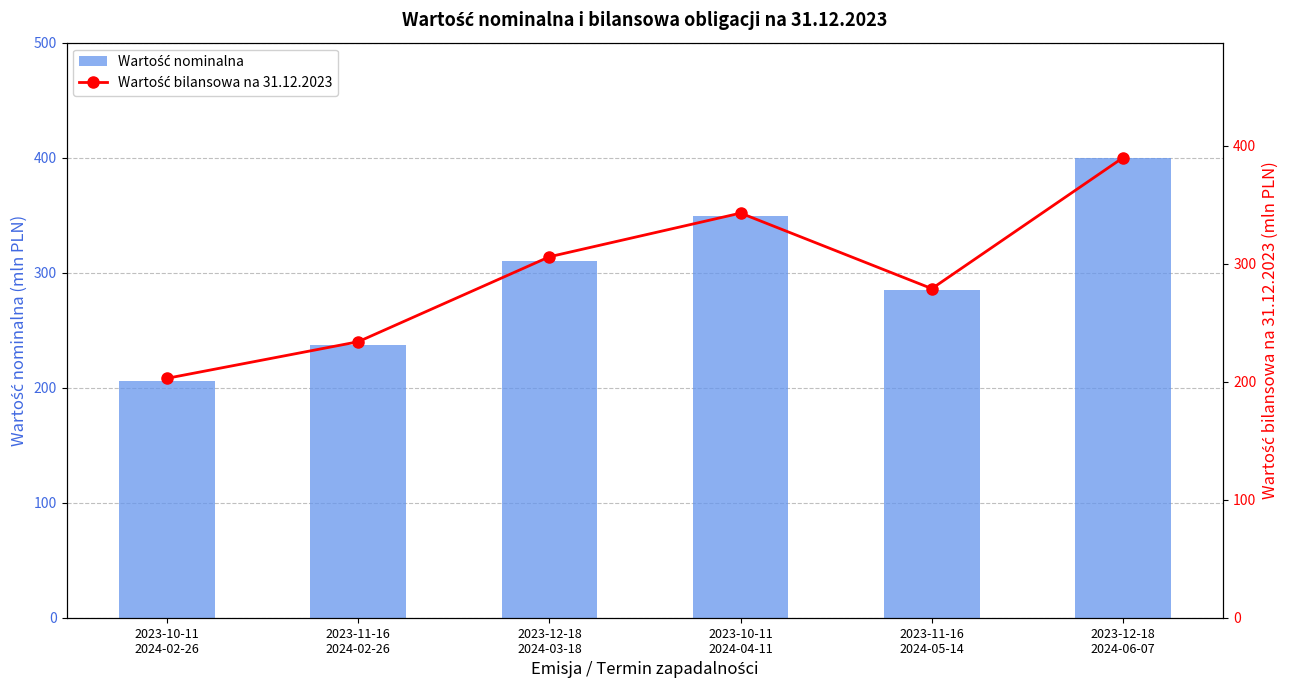

Where is Wartość bilansowa na 31.12.2023 nearest to the value 296?

2023-12-18
2024-03-18